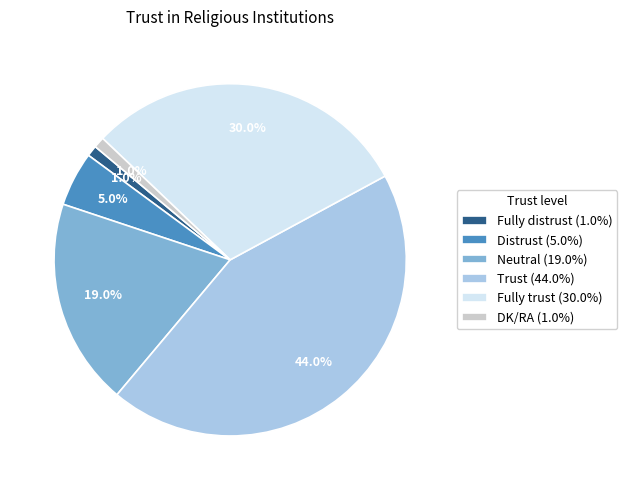

What percentage is the Distrust slice, to the nearest percent?

5%